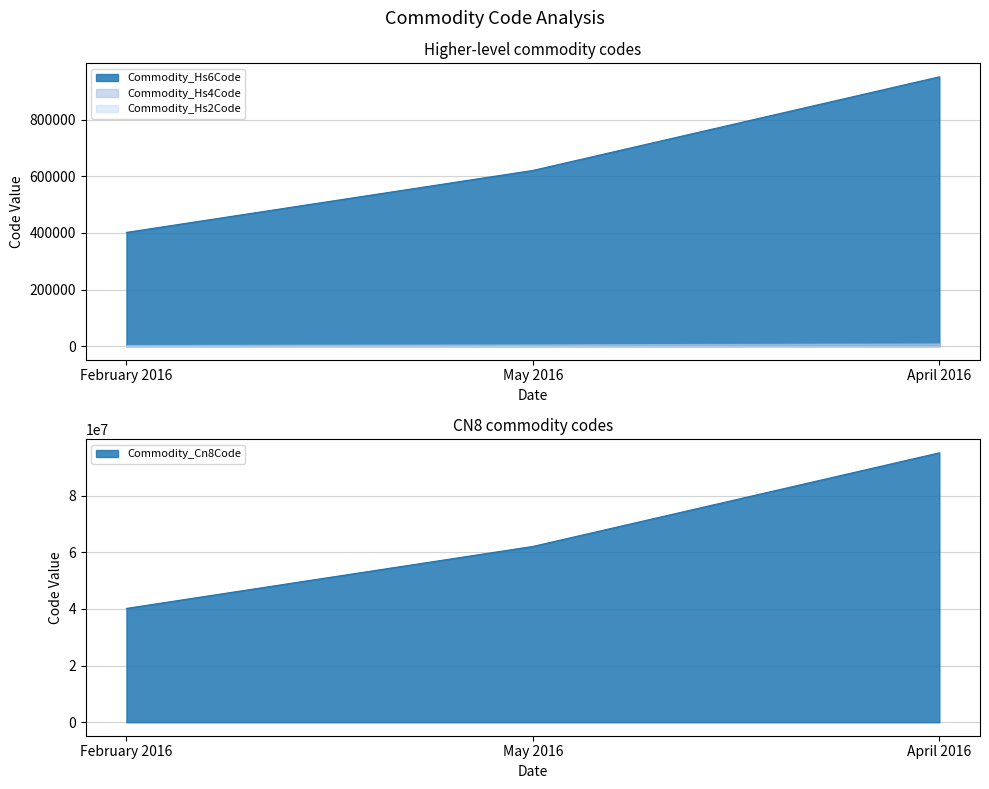

What is the value of the Commodity_Hs4Code point at the 2nd from the left?

62034235